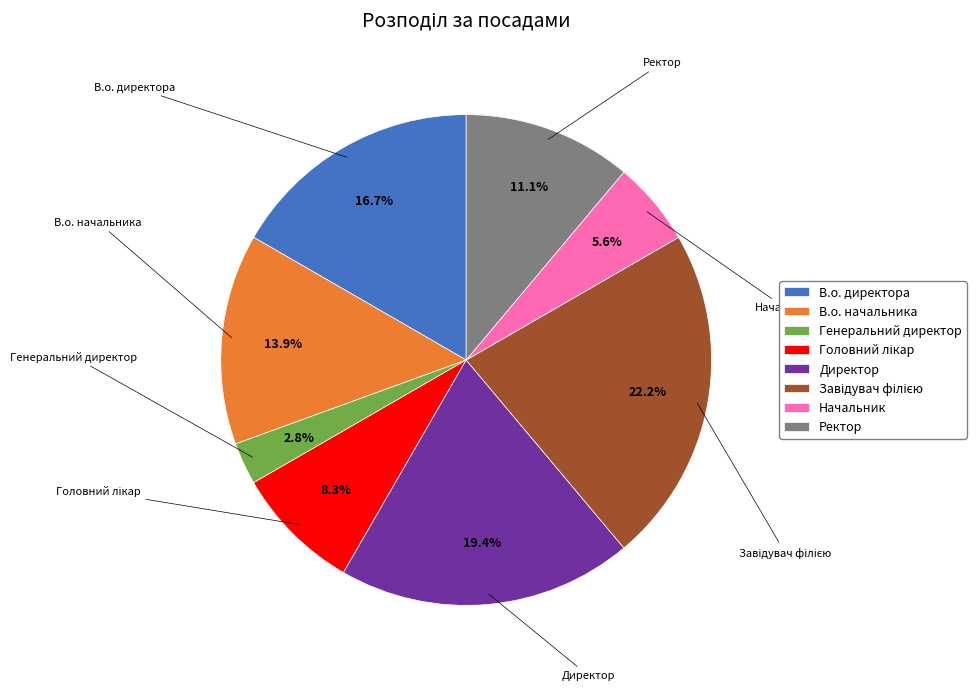

Which slice is the smallest?

Генеральний директор